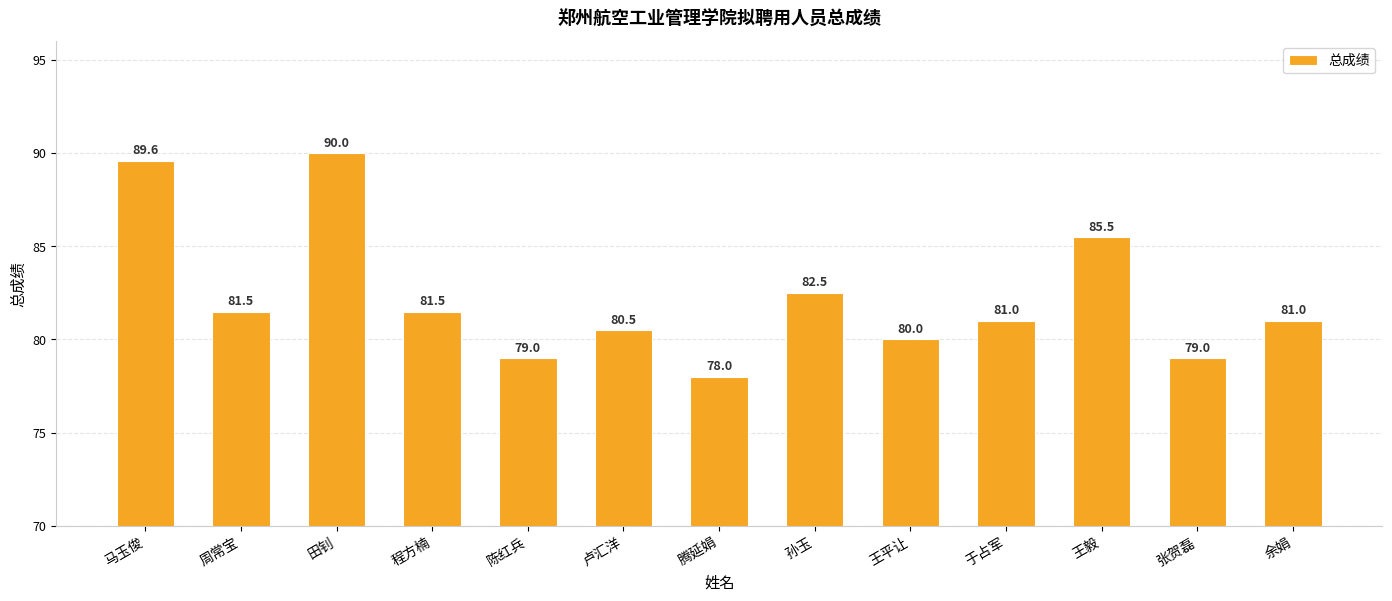

Reading left to right, extract all data points from this chart.

马玉俊=89.6	周常宝=81.5	田钊=90.0	程方楠=81.5	陈红兵=79.0	卢汇洋=80.5	腾延娟=78.0	孙玉=82.5	王平让=80.0	于占军=81.0	王毅=85.5	张贺磊=79.0	余娟=81.0